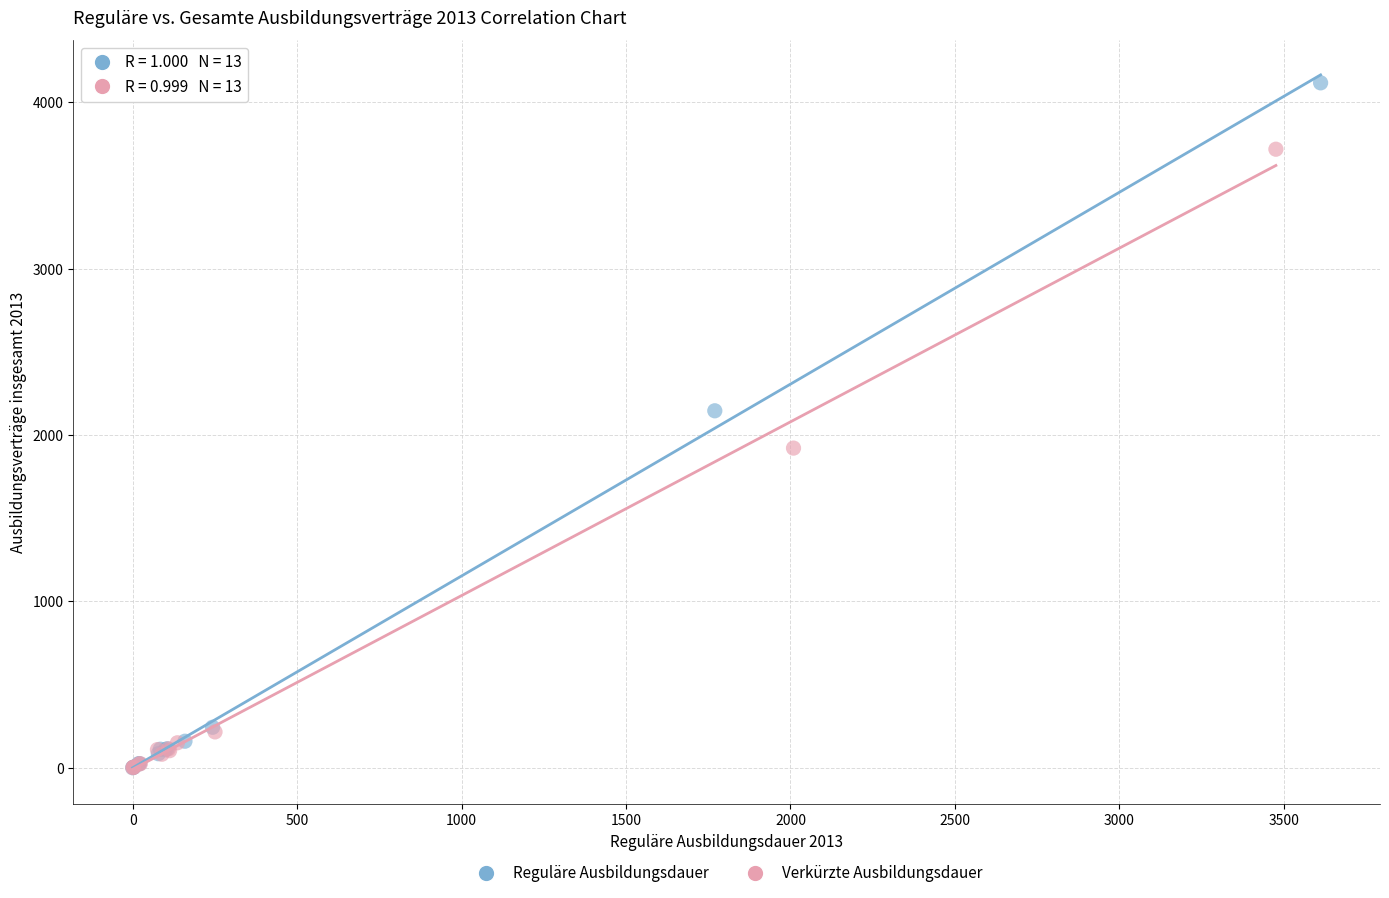

Which series has the widest spread of Y values?

Reguläre Ausbildungsdauer